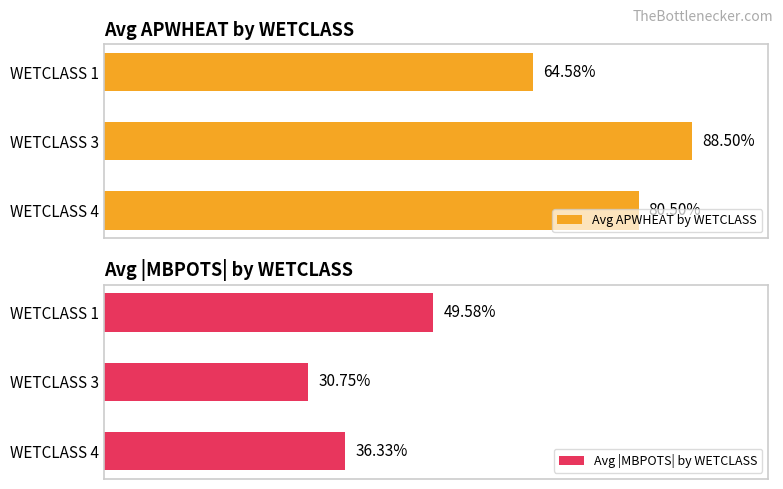

Which series changed the most between WETCLASS 1 and WETCLASS 3?

Avg APWHEAT by WETCLASS